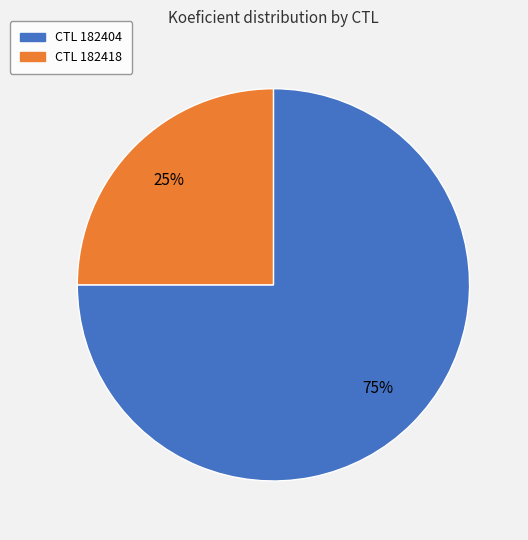

How many slices are in this pie chart?

2